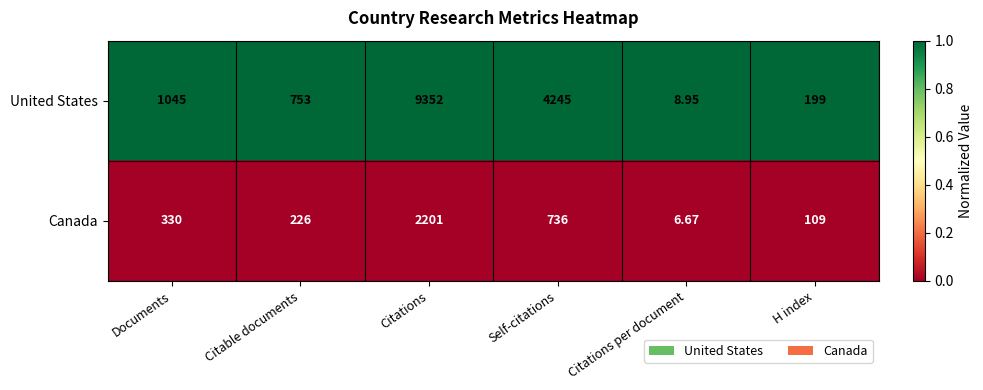

At Documents, list the series in order from largest to smallest.

United States, Canada